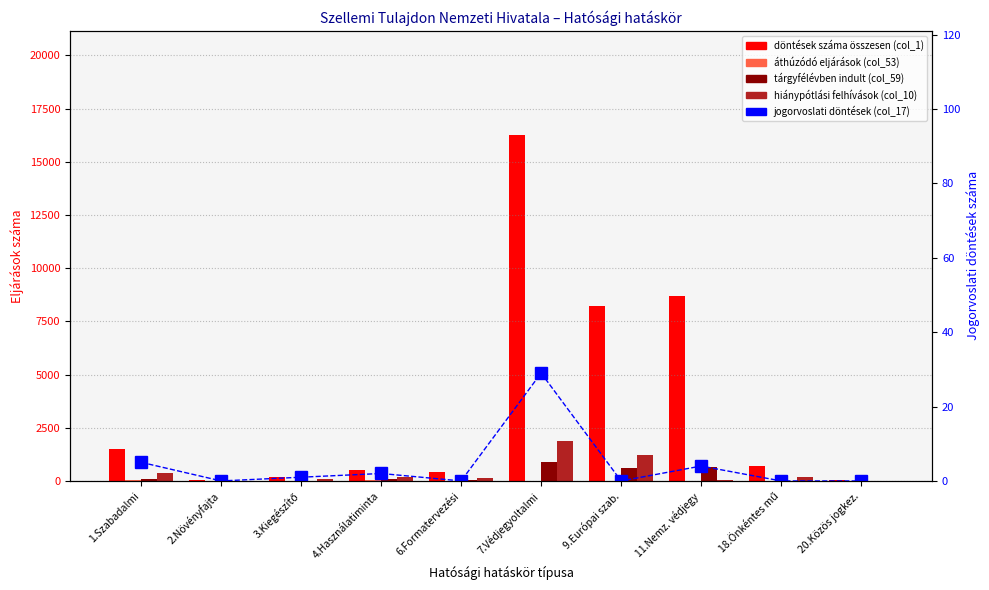

How many groups of bars are there?

10